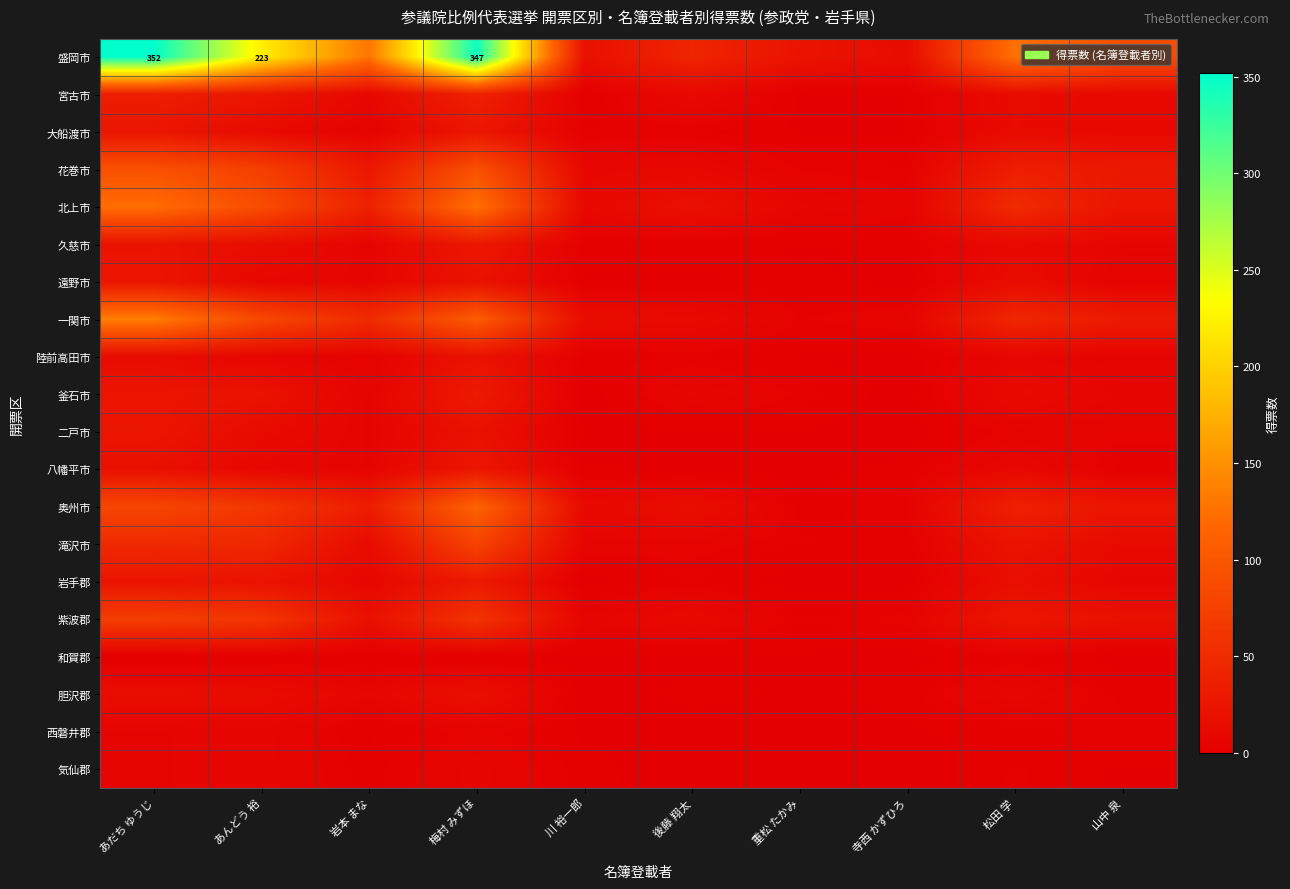

How many values in the 遠野市 series are below 7?

5